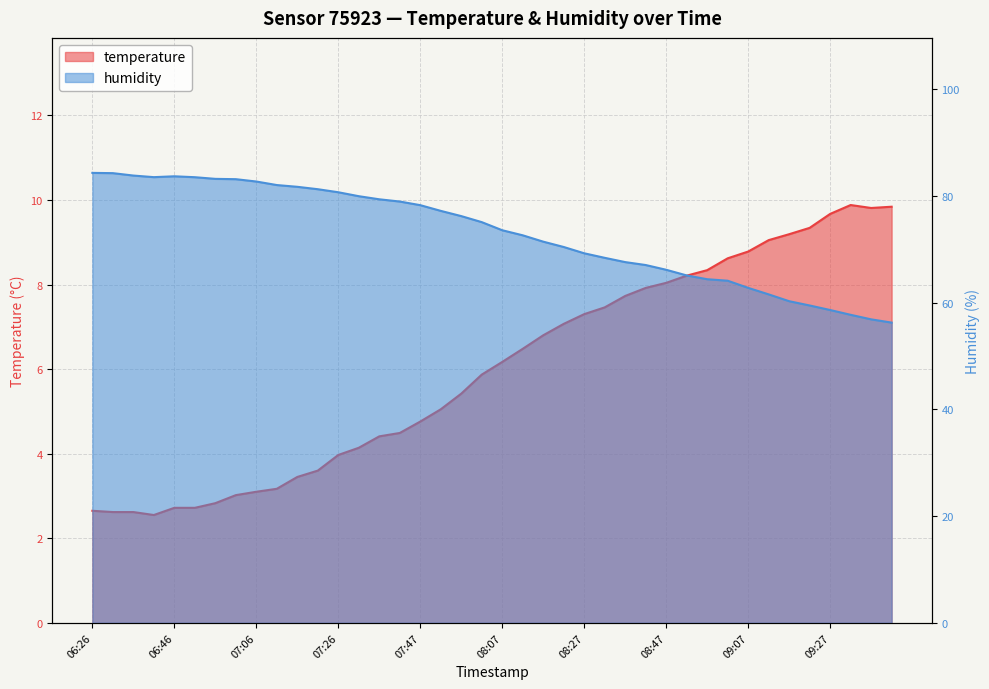

True or false: humidity has a value of 64.4 at 08:57.

True